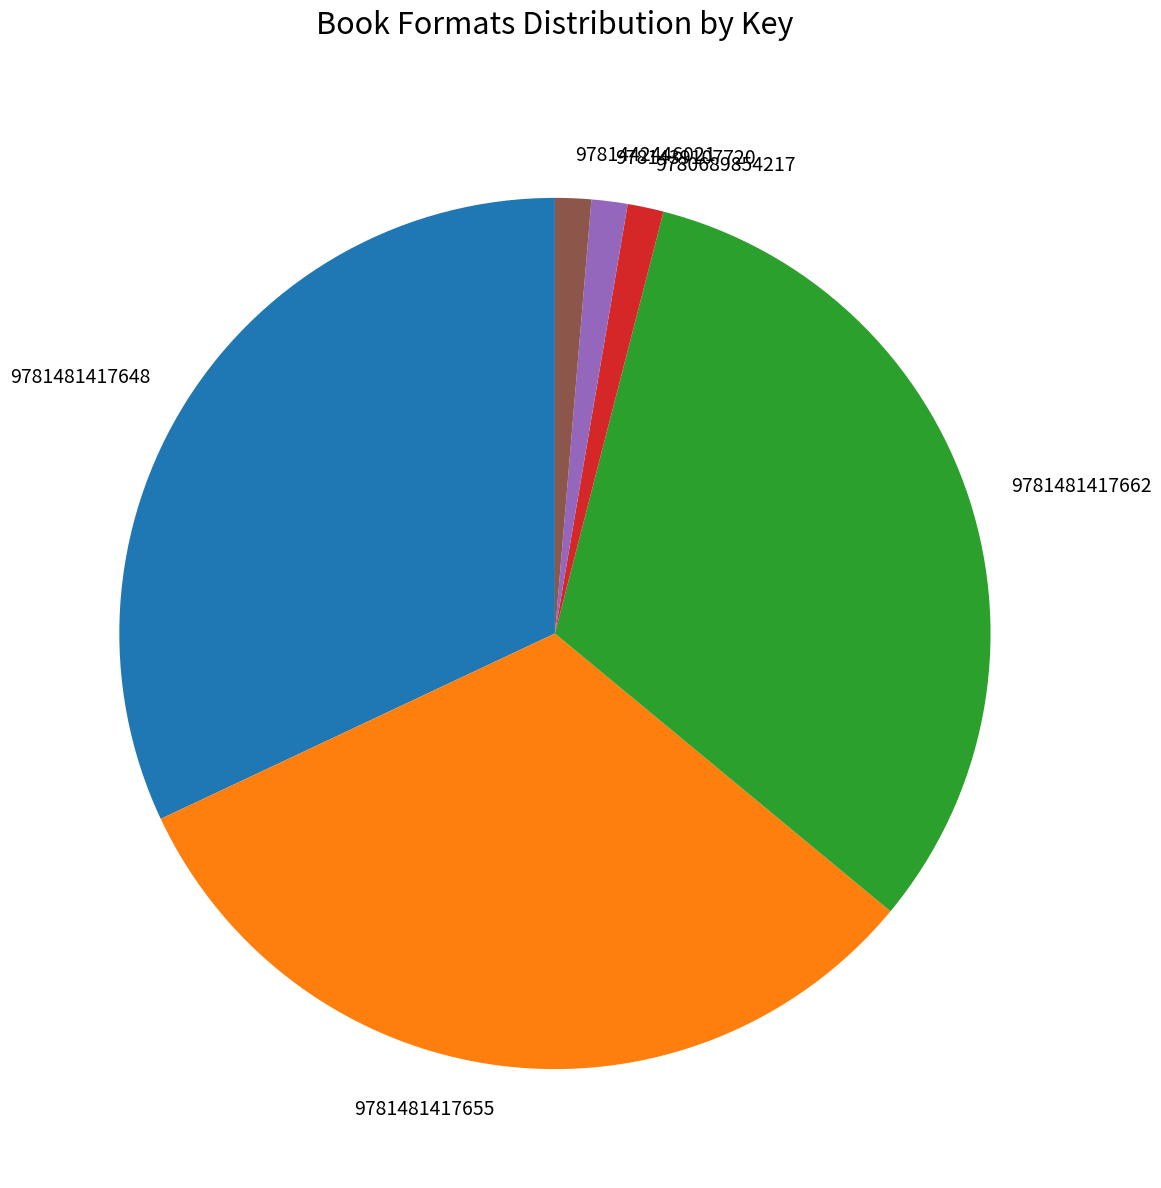

Combined, do 9781481417655 and 9781481417648 account for over 50%?

Yes